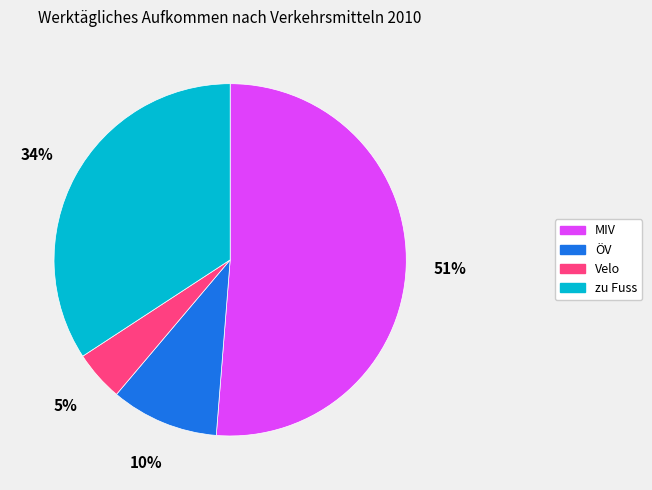

What is the majority slice?

MIV